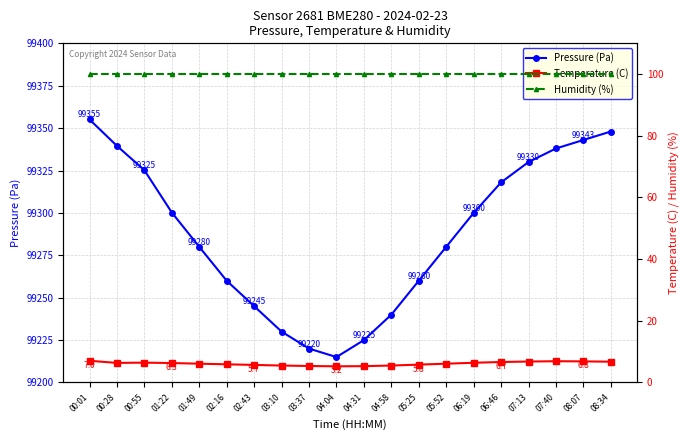

Which has a higher value, 04:04 or 00:01?

00:01